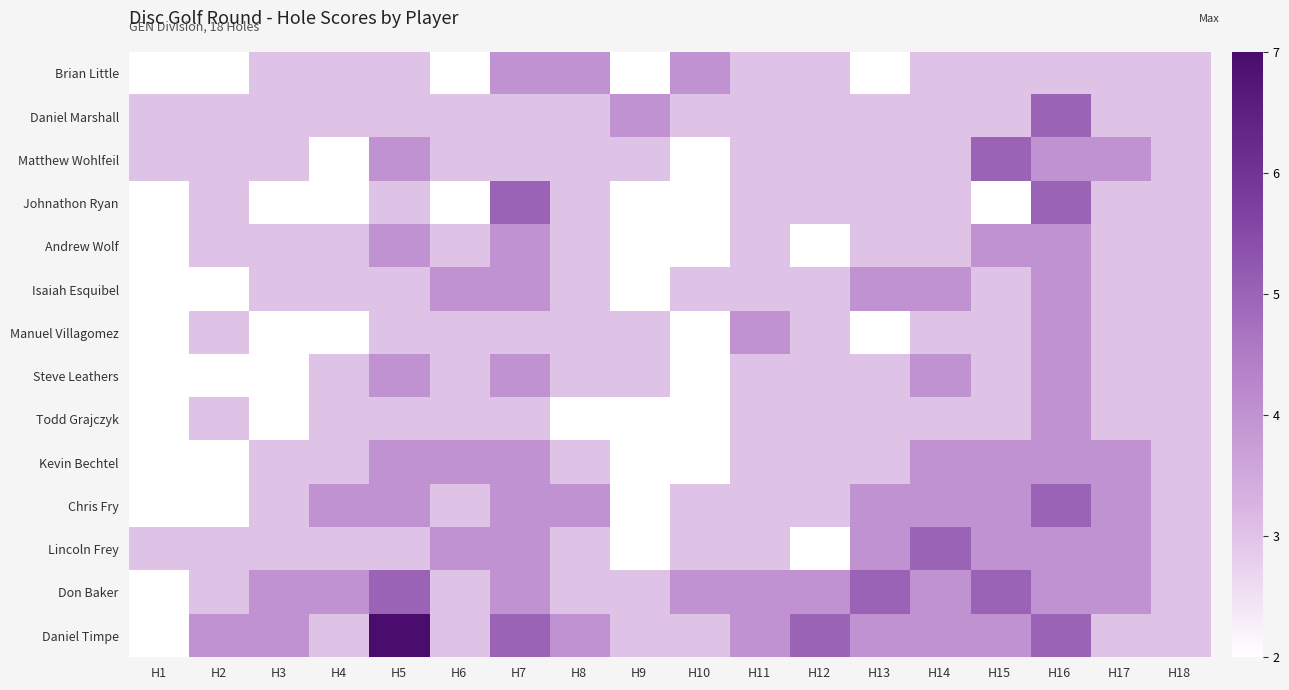

Count the number of data series in this chart.

14